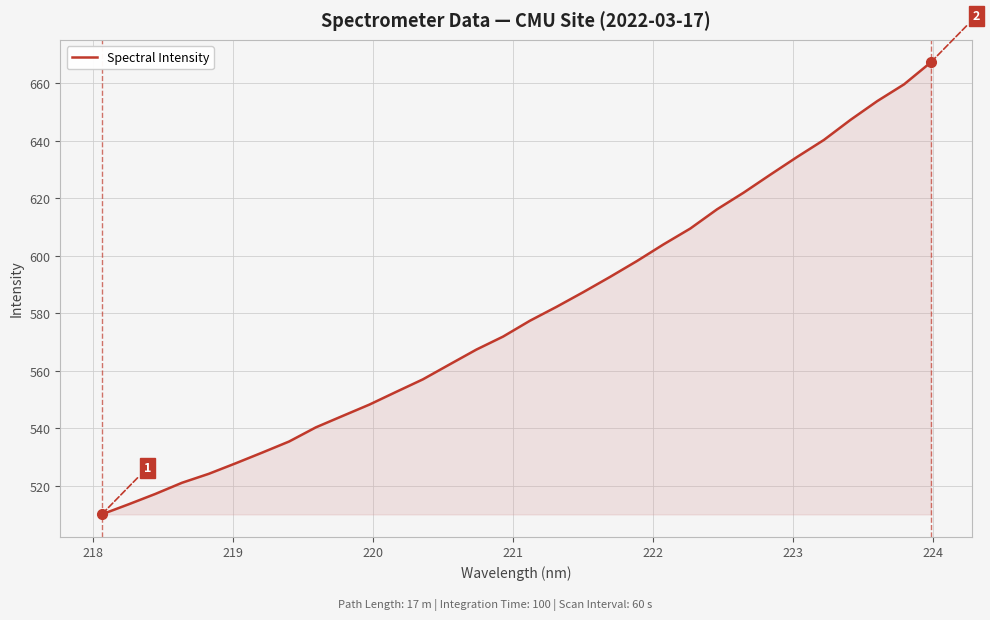

What is the difference between the maximum and minimum values?

157.2